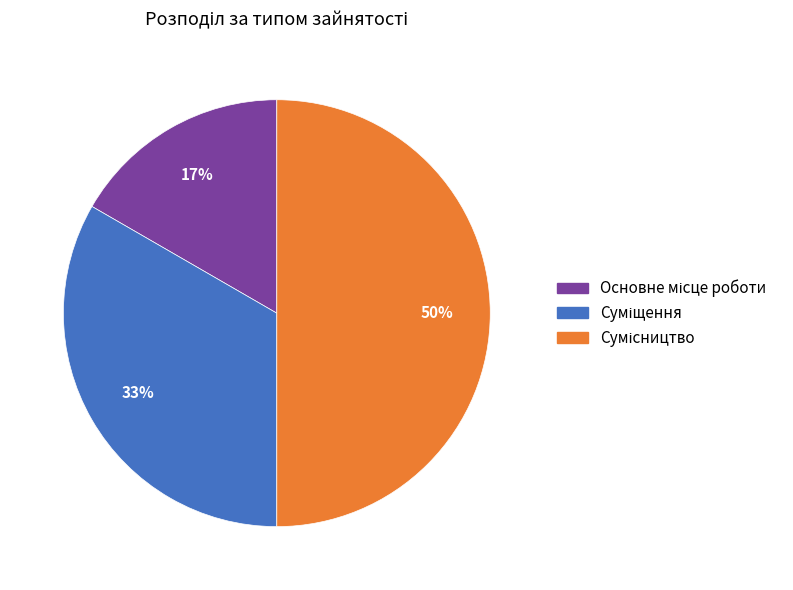

To the nearest percent, what is the average slice percentage?

33%